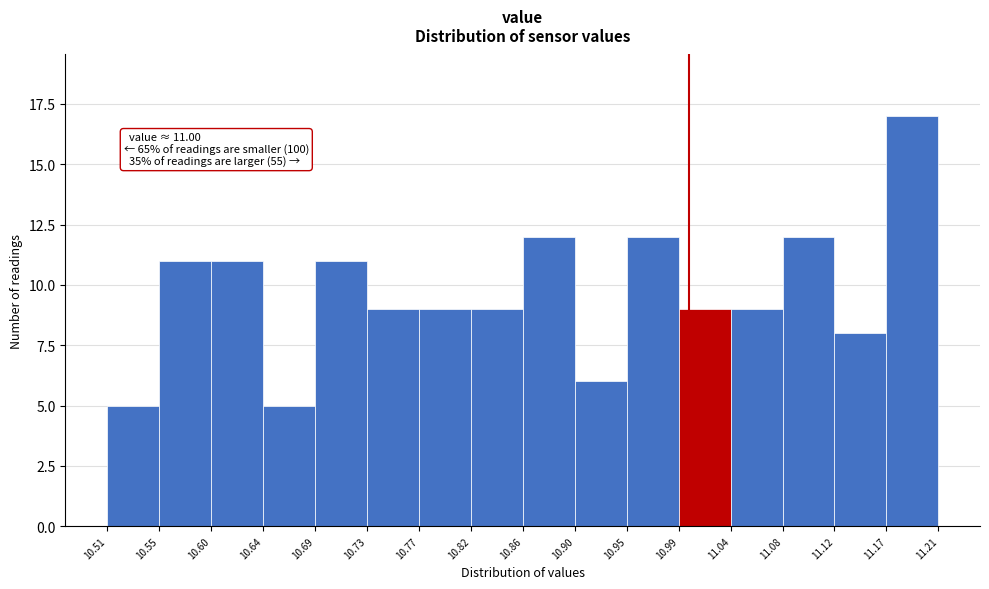

Over which range of the x-axis is the bar tallest?

11.17 to 11.21